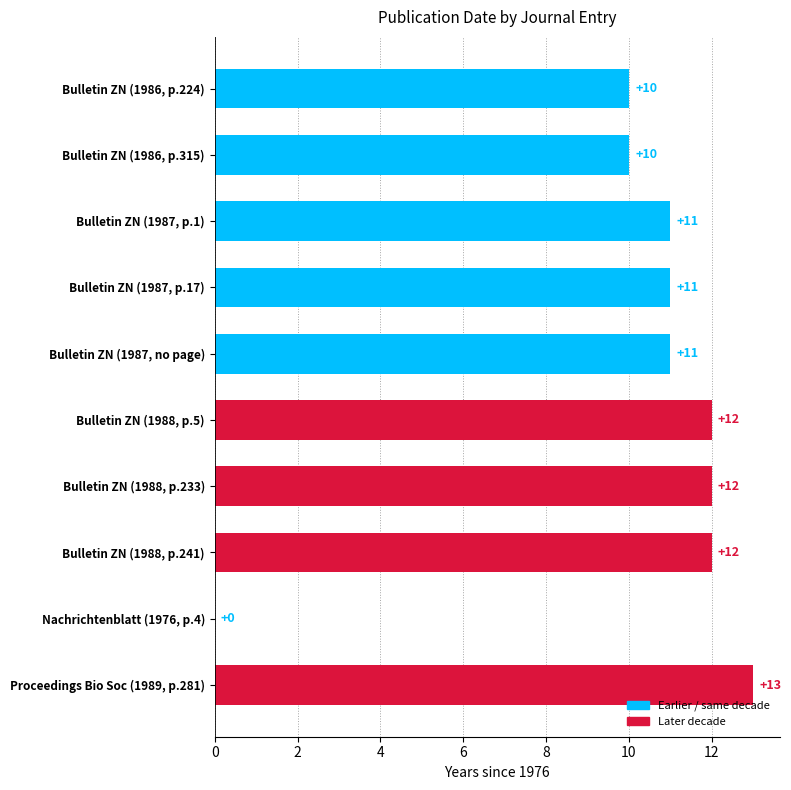

How many values are above zero?

9